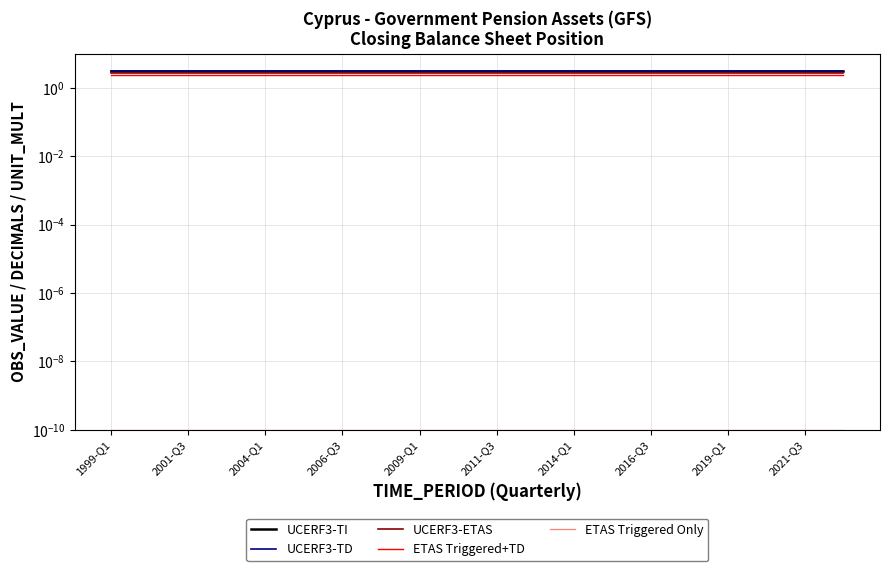

What is the approximate value of UCERF3-TI at 1999-Q1?

3.0